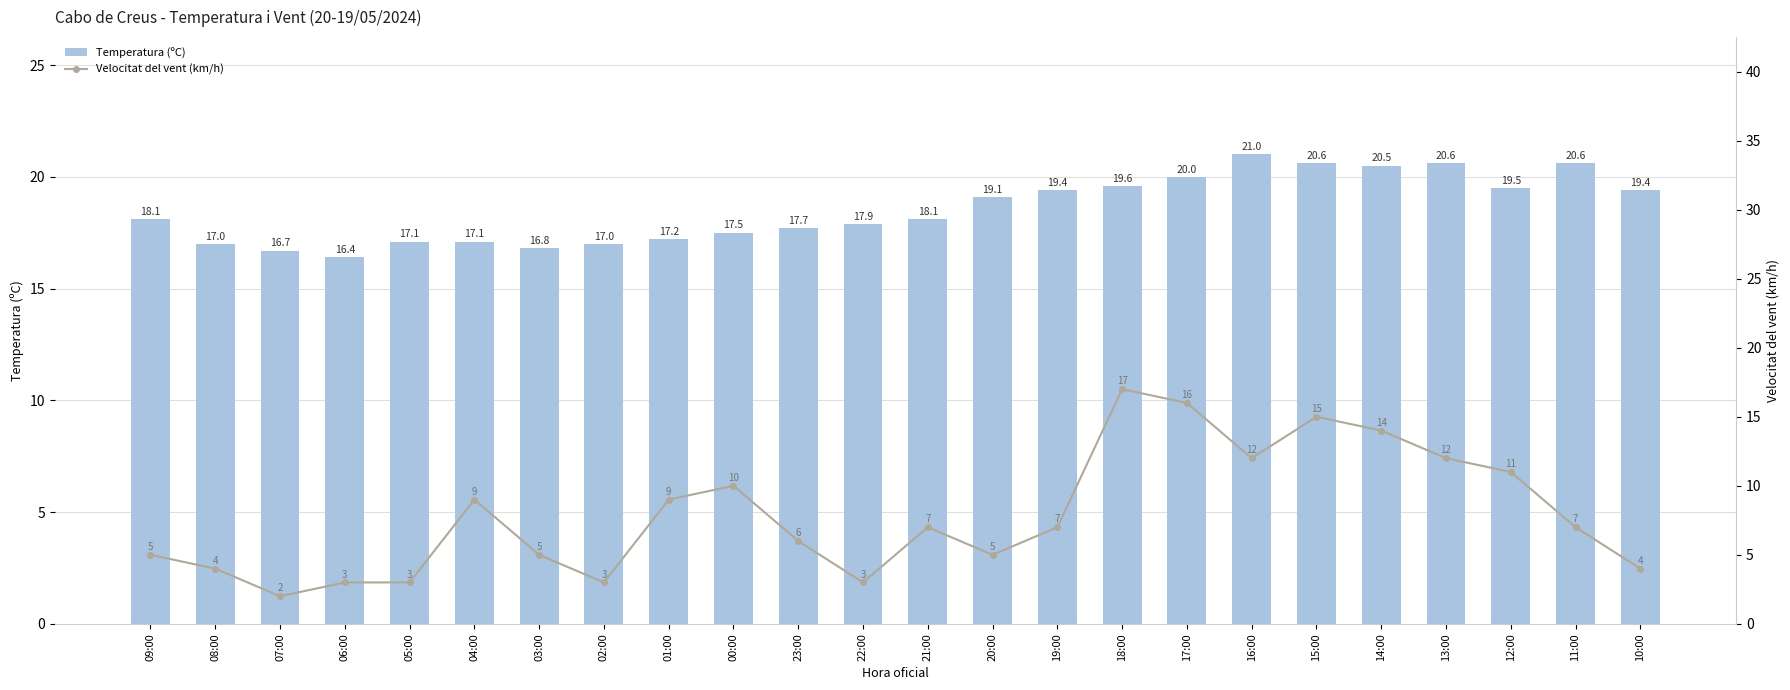

Reading right to left, list all the values displayed in this chart.

Temperatura (ºC): 10:00=19.4	11:00=20.6	12:00=19.5	13:00=20.6	14:00=20.5	15:00=20.6	16:00=21.0	17:00=20.0	18:00=19.6	19:00=19.4	20:00=19.1	21:00=18.1	22:00=17.9	23:00=17.7	00:00=17.5	01:00=17.2	02:00=17.0	03:00=16.8	04:00=17.1	05:00=17.1	06:00=16.4	07:00=16.7	08:00=17.0	09:00=18.1
Velocitat del vent (km/h): 10:00=4.0	11:00=7.0	12:00=11.0	13:00=12.0	14:00=14.0	15:00=15.0	16:00=12.0	17:00=16.0	18:00=17.0	19:00=7.0	20:00=5.0	21:00=7.0	22:00=3.0	23:00=6.0	00:00=10.0	01:00=9.0	02:00=3.0	03:00=5.0	04:00=9.0	05:00=3.0	06:00=3.0	07:00=2.0	08:00=4.0	09:00=5.0